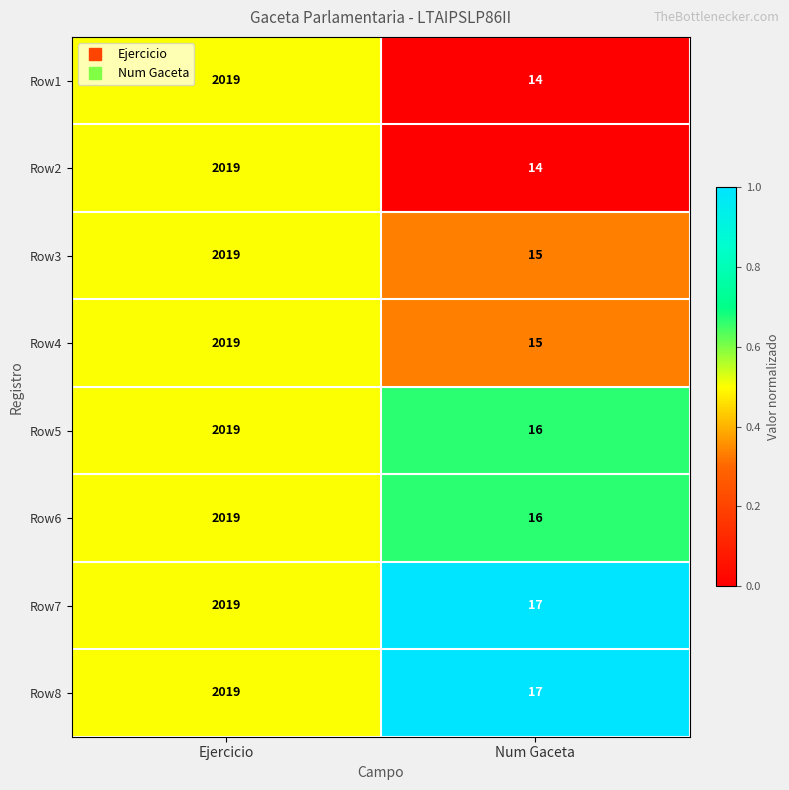

At which category is the sum across all series the highest?

Ejercicio